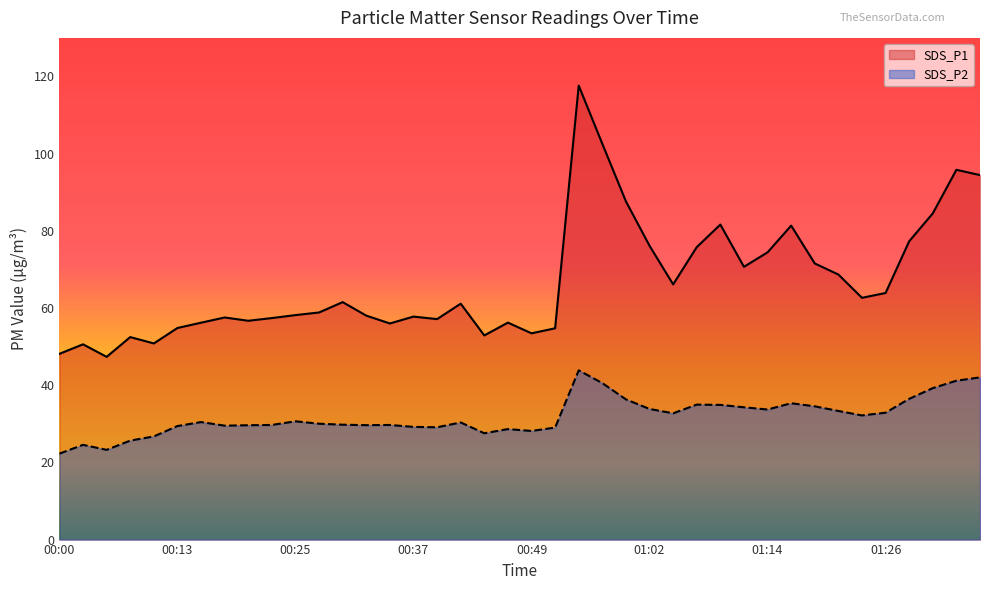

Is the value of SDS_P1 at 01:16 greater than the value of SDS_P2 at 00:37?

Yes